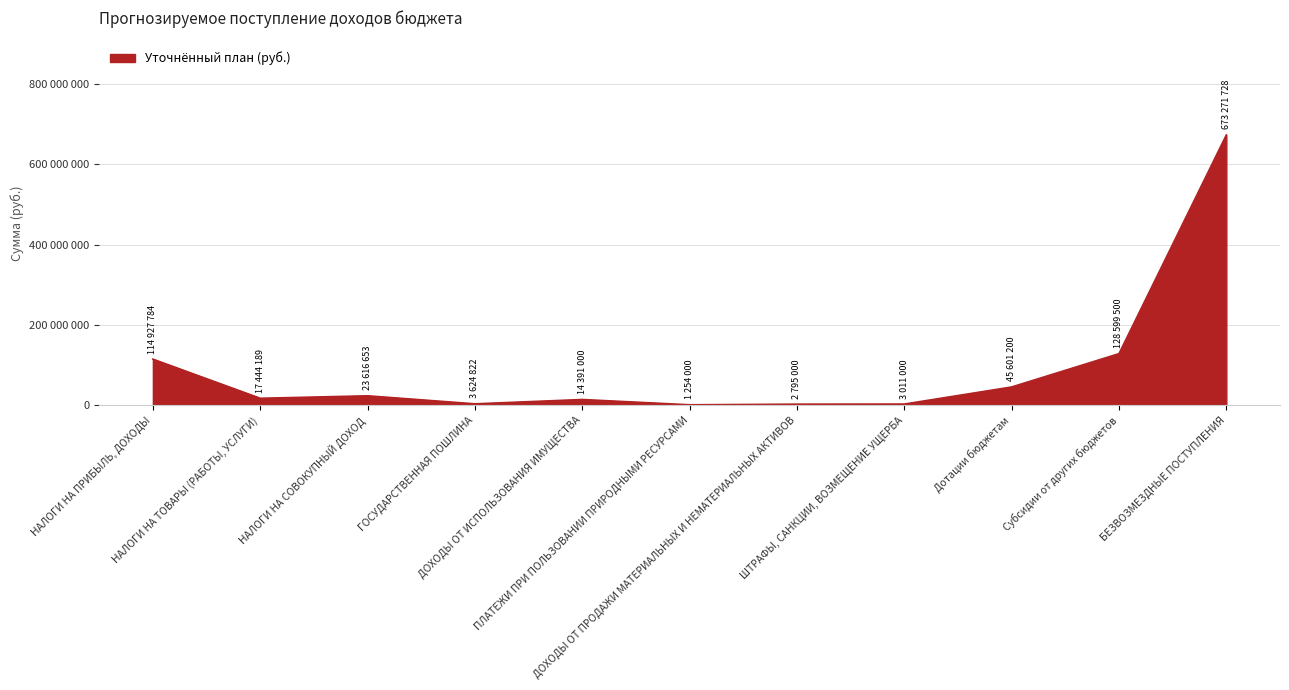

What is the difference between the maximum and second lowest values?

670476728